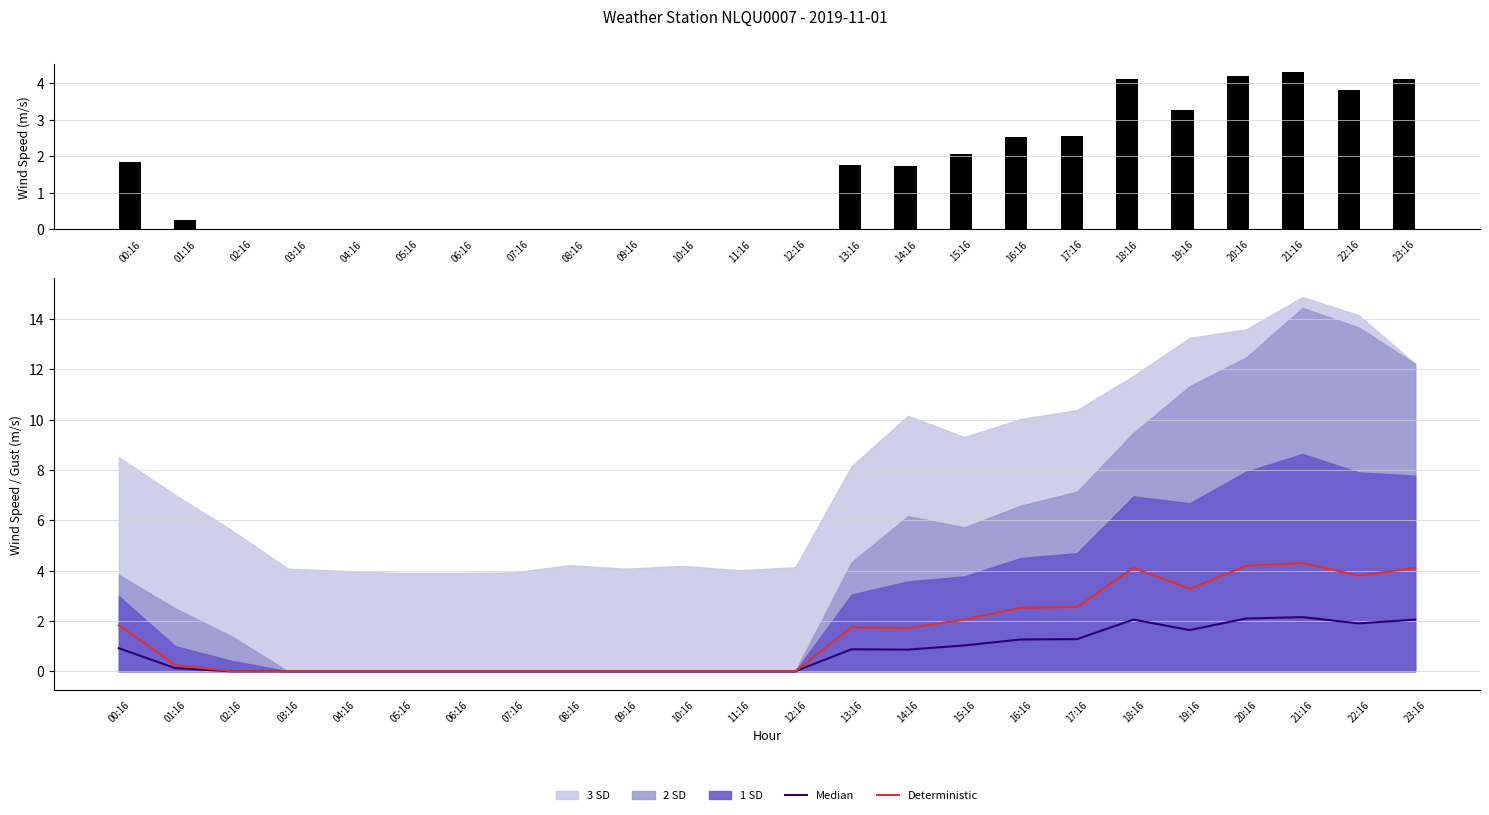

Is it true that Deterministic equals 0.0 at 07:16?

True